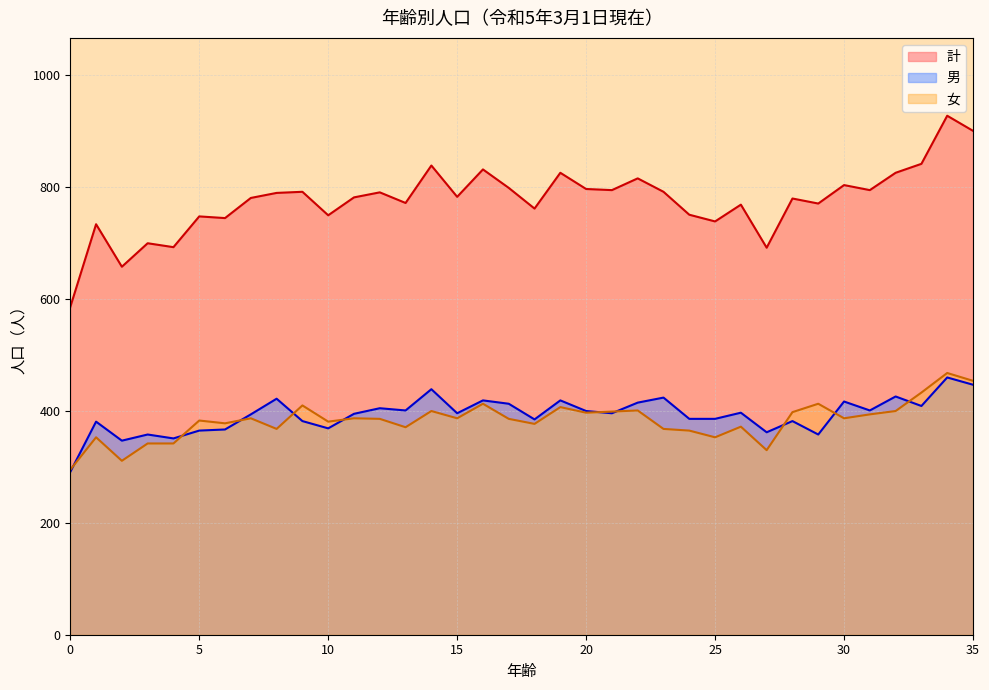

What is the value of the 男 point at the 28th from the left?

362